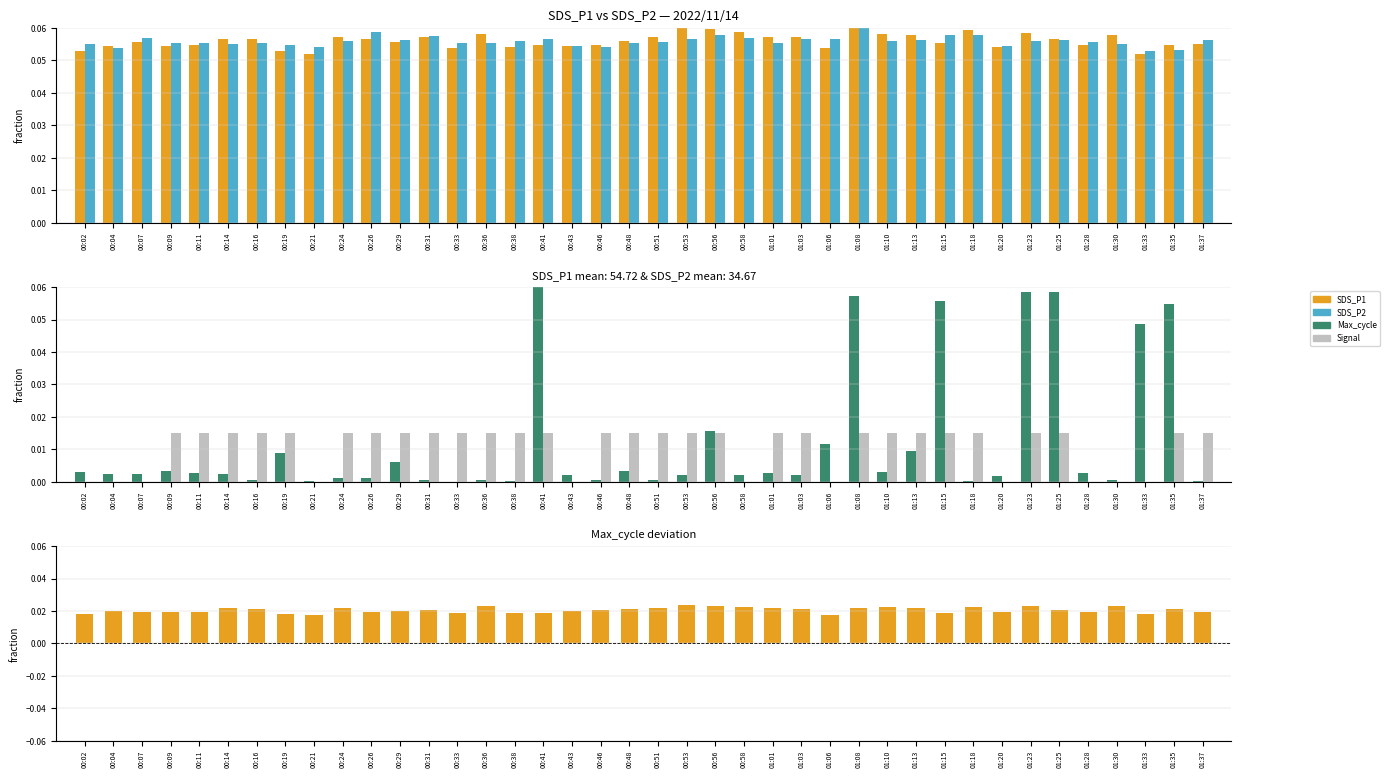

What is the label of the 32nd bar from the left?

01:18